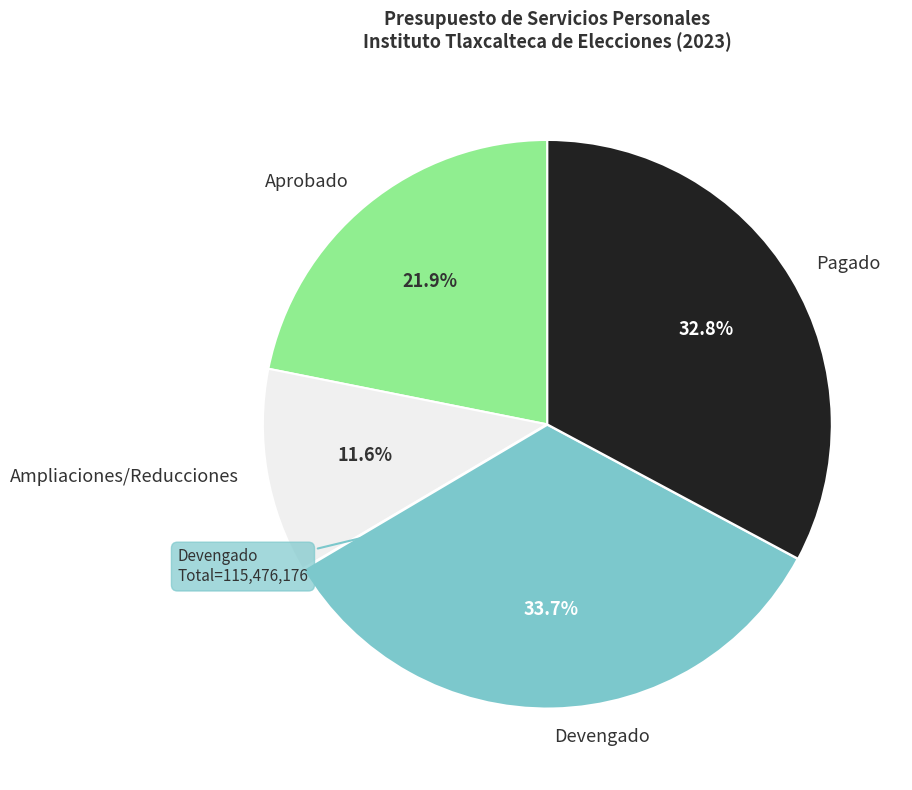

Which category has the biggest portion of the pie?

Devengado